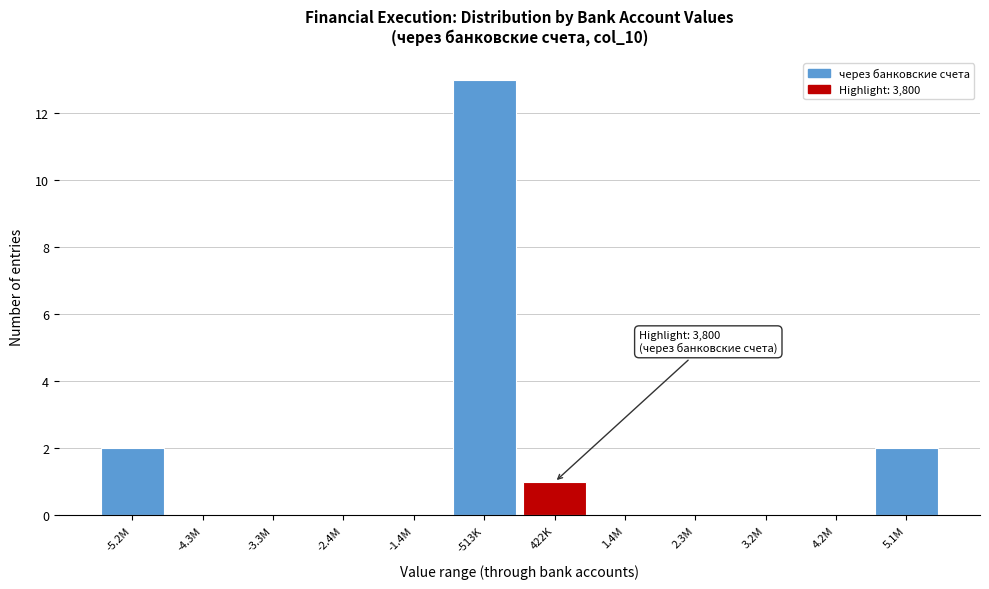

Reading left to right, list all the values displayed in this chart.

-5.2M=2	-4.3M=0	-3.3M=0	-2.4M=0	-1.4M=0	-513K=13	422K=1	1.4M=0	2.3M=0	3.2M=0	4.2M=0	5.1M=2